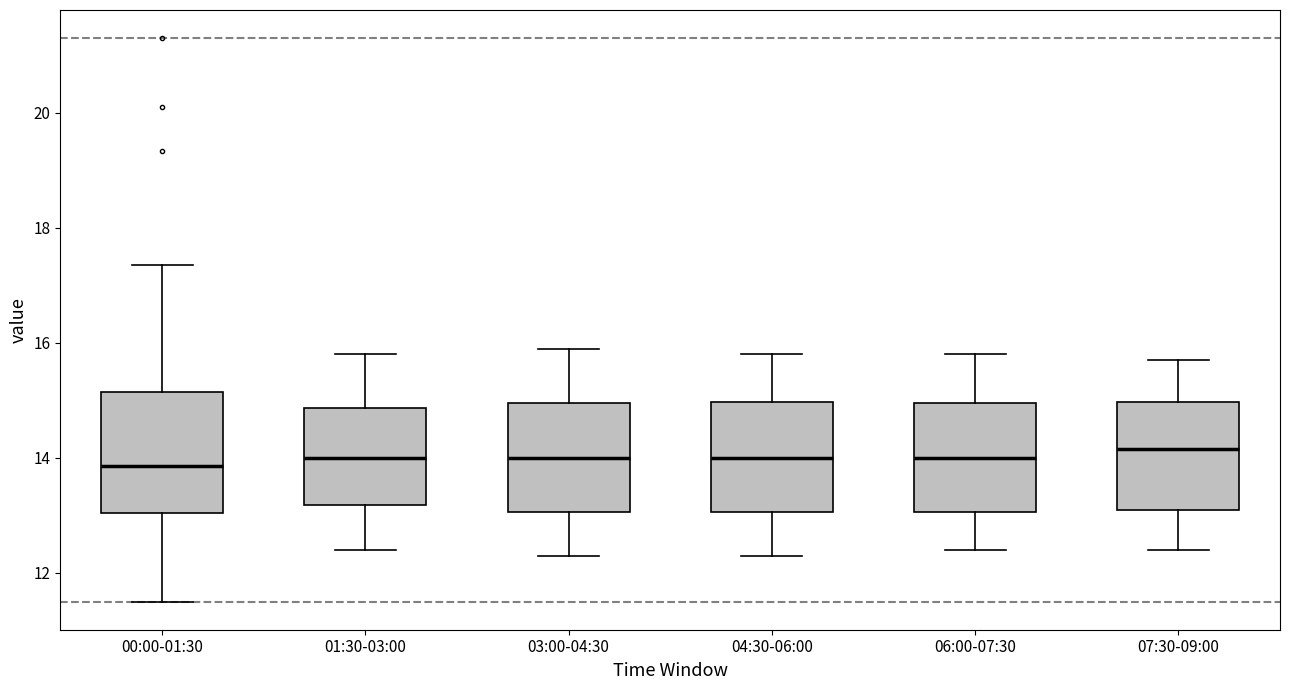

Where does the upper whisker of the box for 03:00-04:30 end on the y-axis? The values are not printed on the chart, so give them approximately, as read against the axis.

16.0